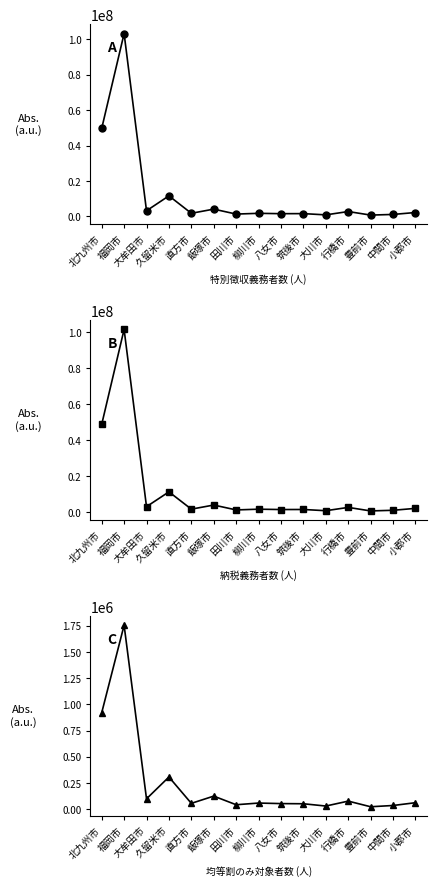

The 均等割額(千円) series shows 511436 at 久留米市. True or false?

False